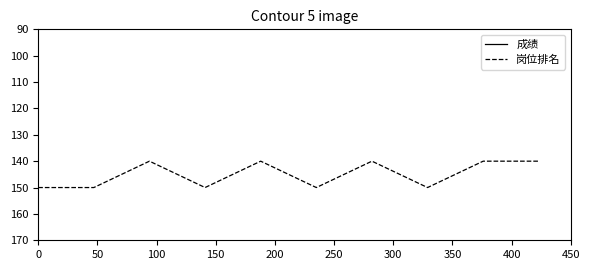

What is the maximum value for 岗位排名?

150